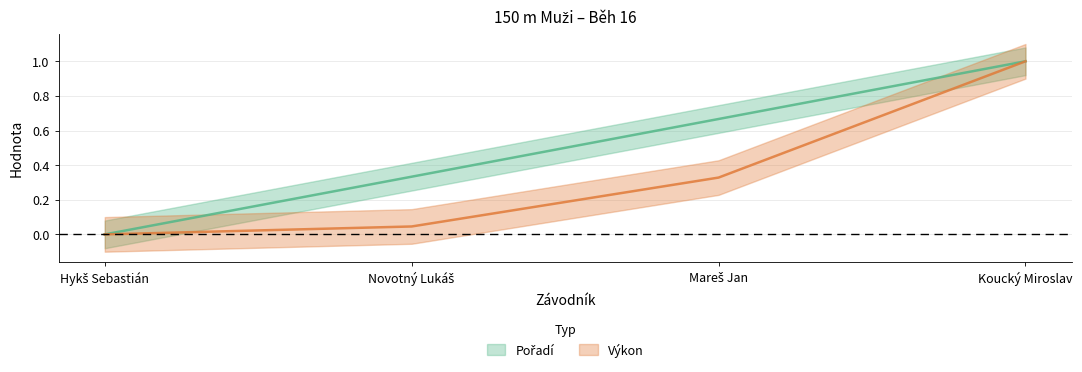

Which has a higher value, Hykš Sebastián or Koucký Miroslav?

Koucký Miroslav